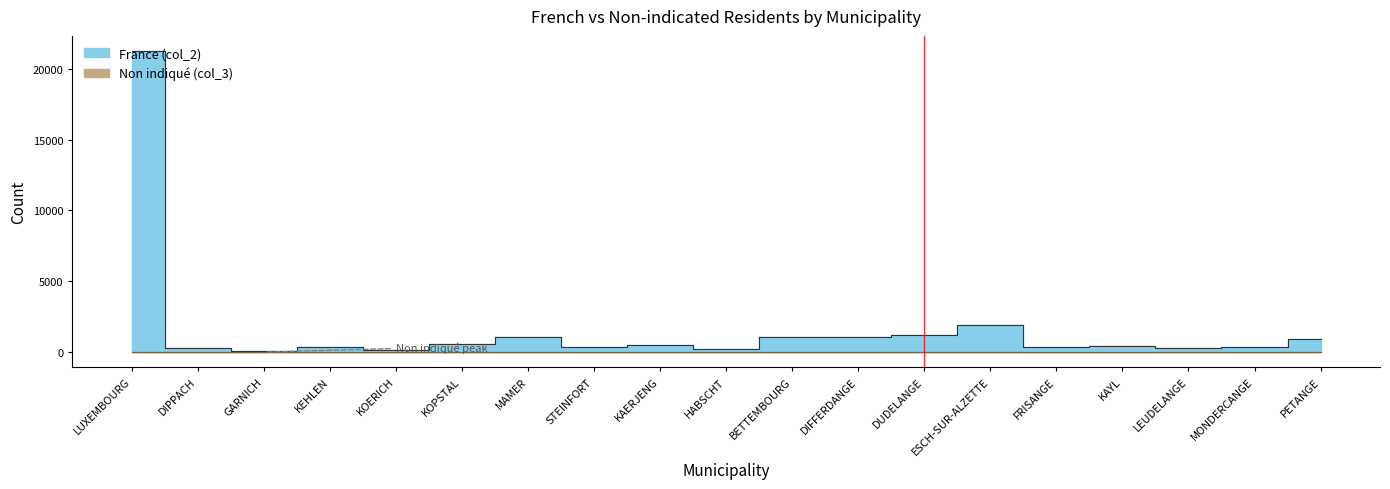

What is the label of the 14th point from the left?

ESCH-SUR-ALZETTE